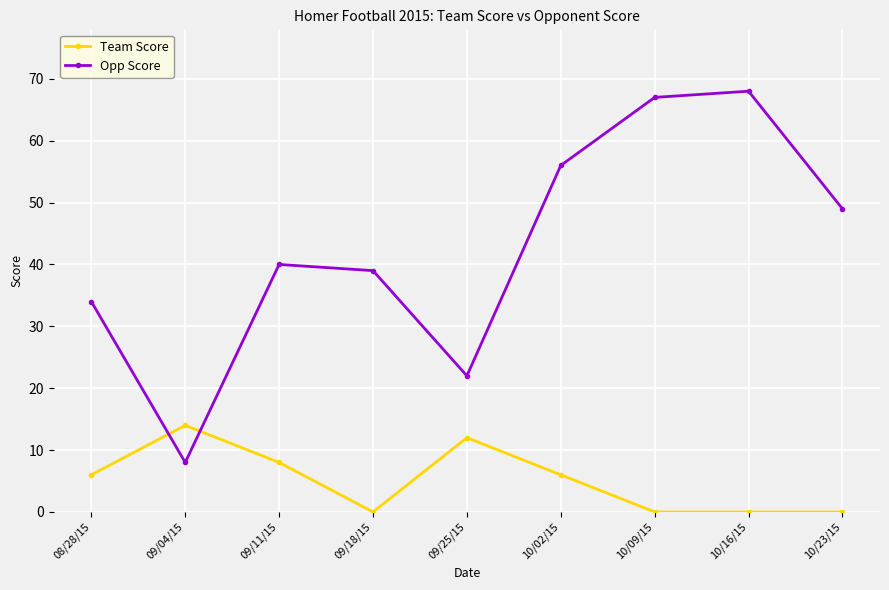

The Opp Score series shows 46 at 10/16/15. True or false?

False